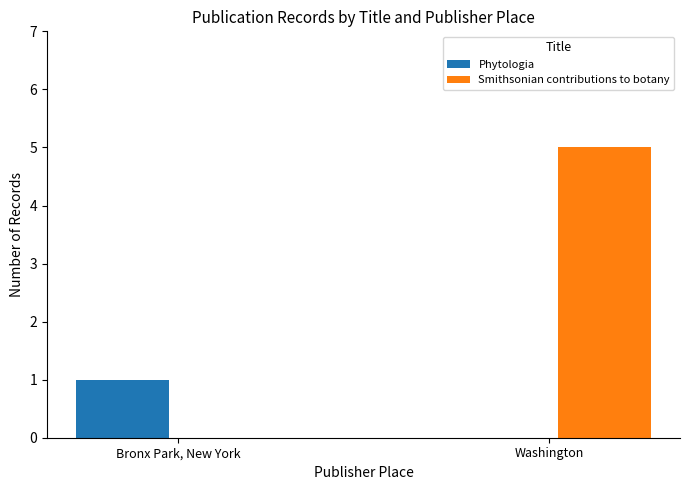

What is the maximum value shown in the chart?

5